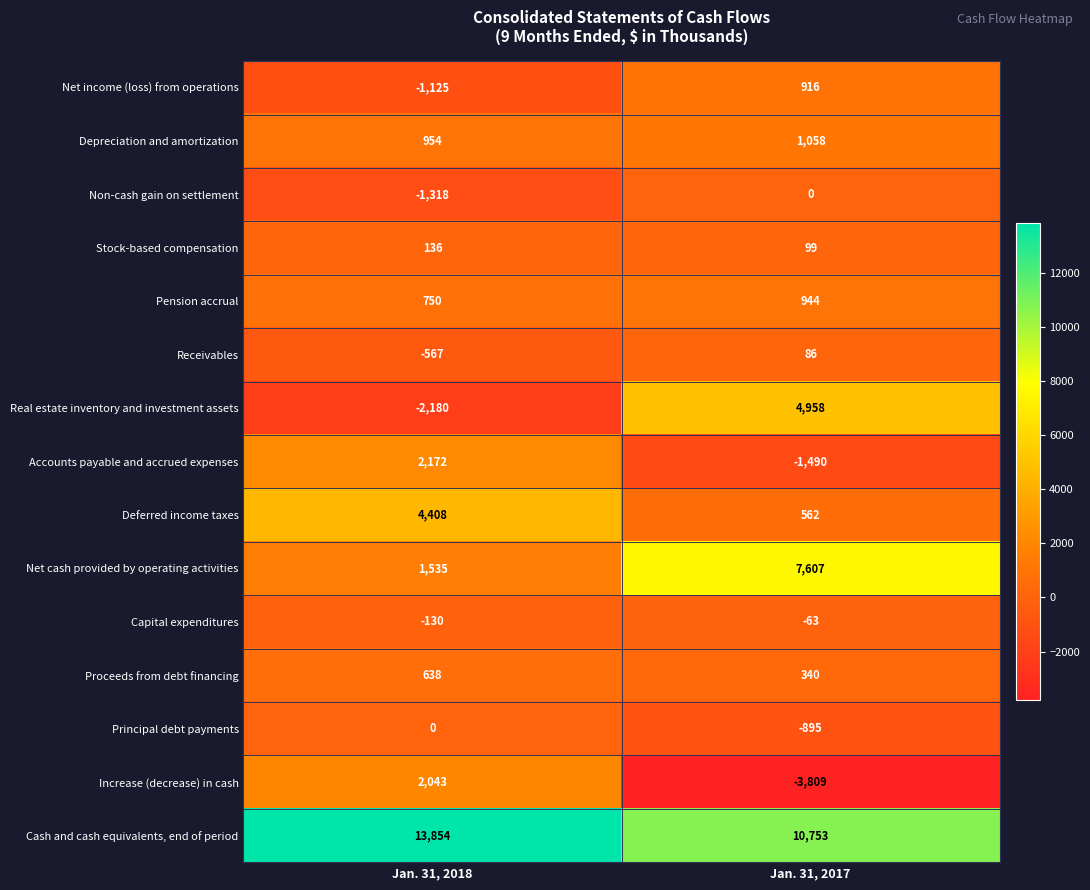

What is the difference between the maximum and minimum values in the Capital expenditures series?

67